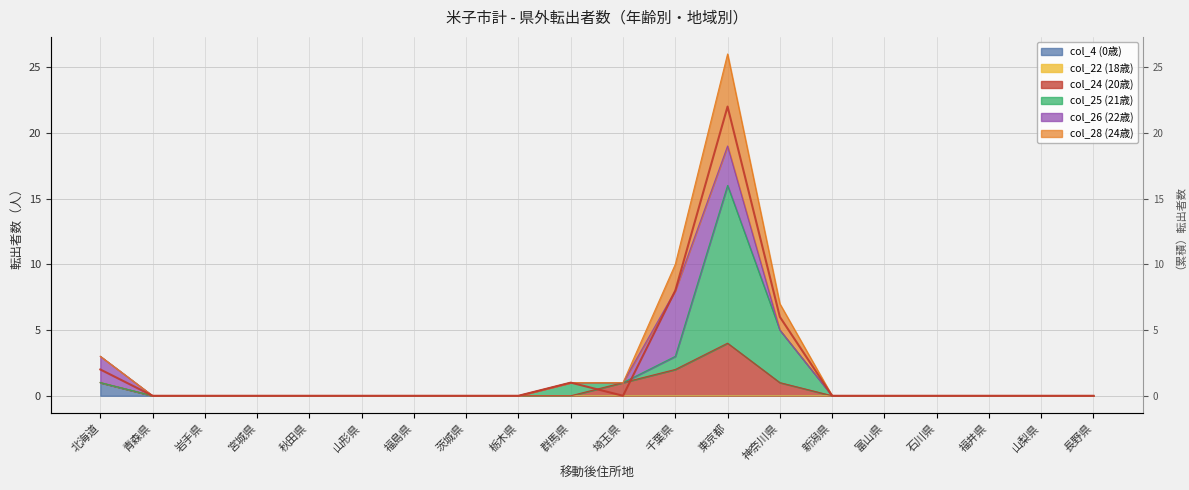

True or false: col_25 (21歳) and col_4 (0歳) intersect in this chart.

False